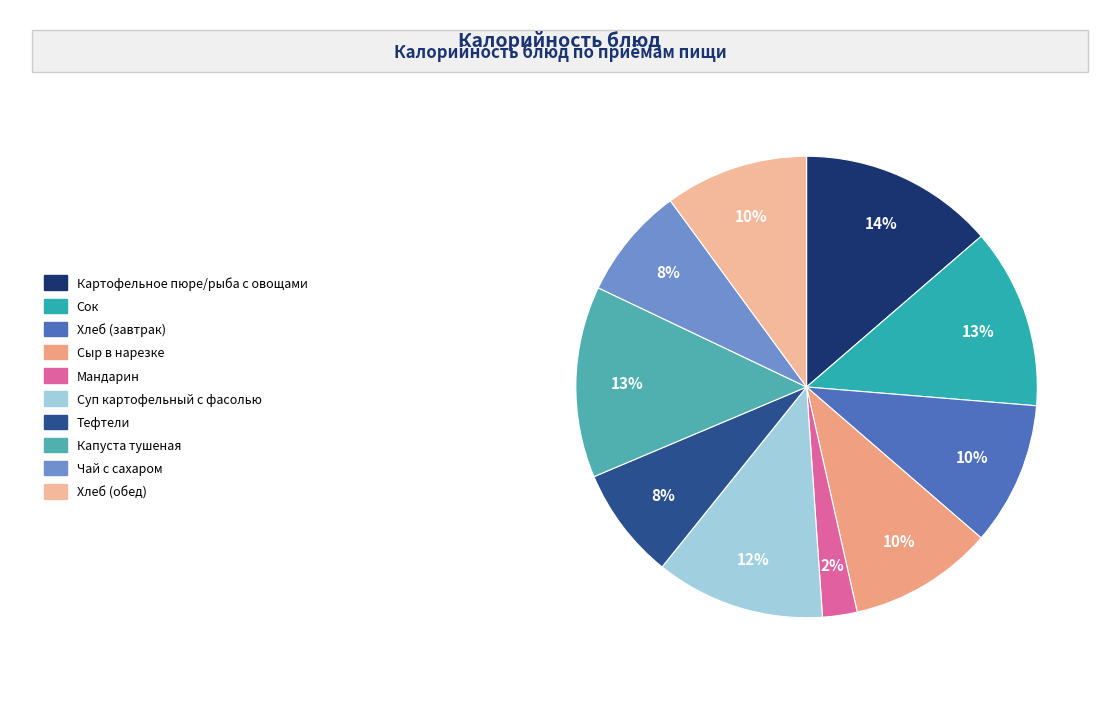

Count the number of slices in the pie.

10